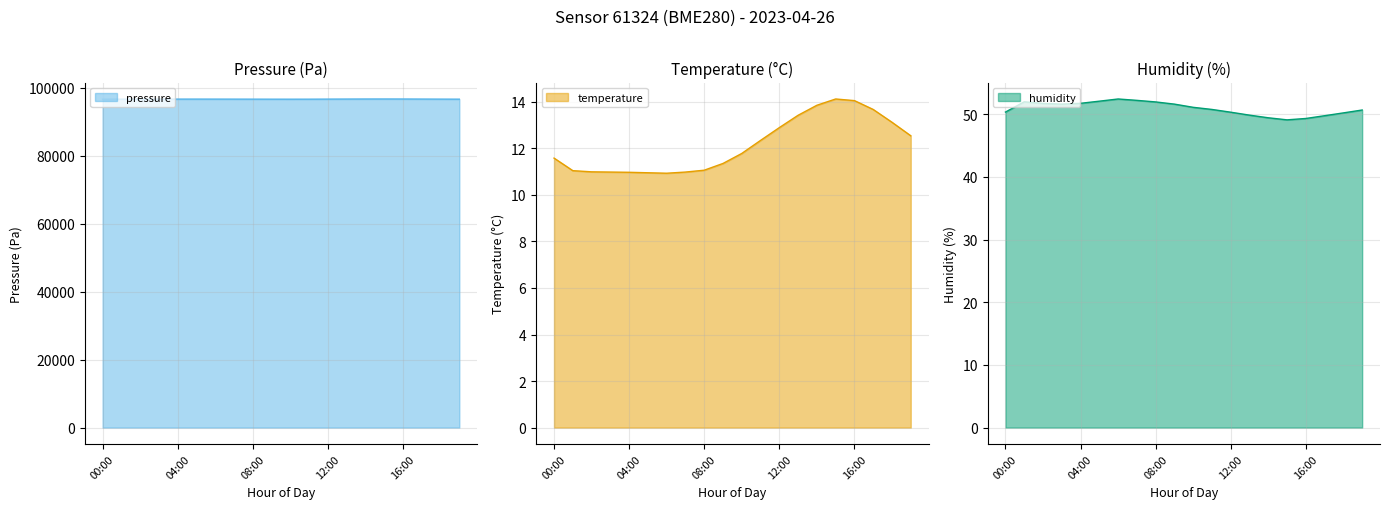

How many lines are shown in the chart?

3